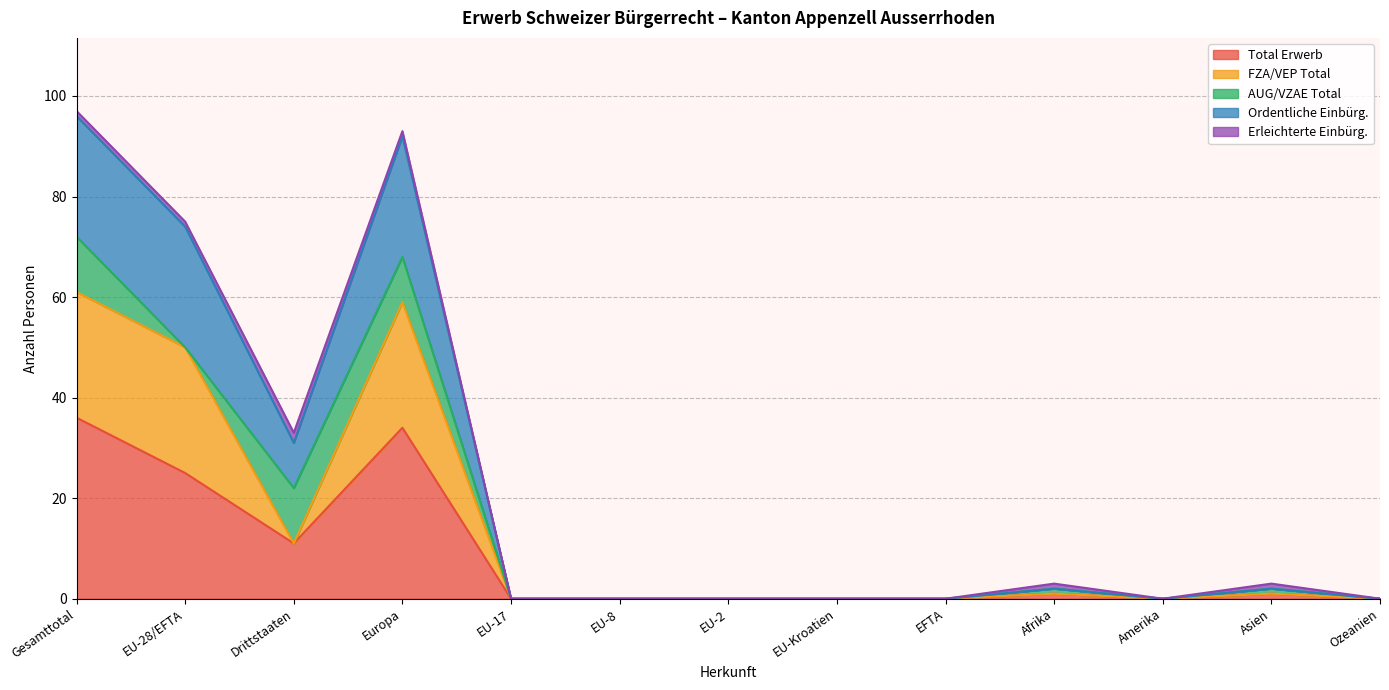

Is it true that Total Erwerb equals 0 at EU-Kroatien?

True